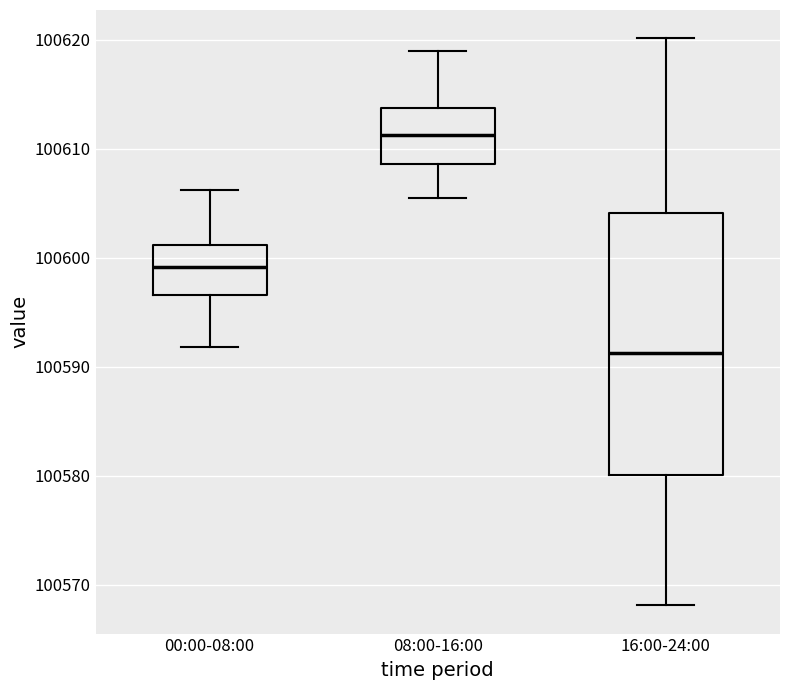

Where is the upper edge of the box for 16:00-24:00 on the y-axis? The values are not printed on the chart, so give them approximately, as read against the axis.

100604